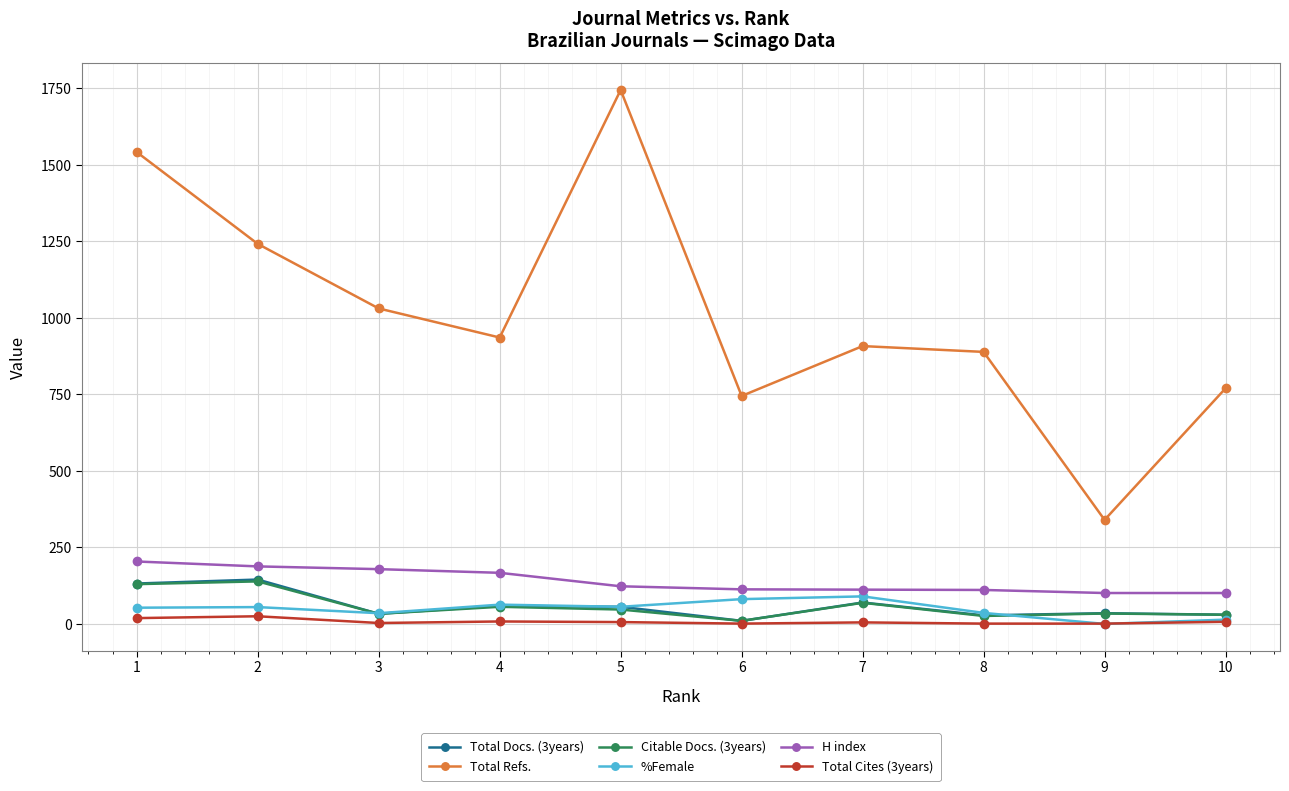

In Total Refs., how many points are lower than both neighbors (excluding endpoints)?

3